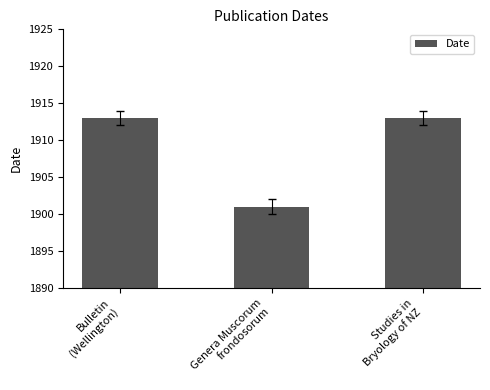

What is the maximum value shown in the chart?

1913